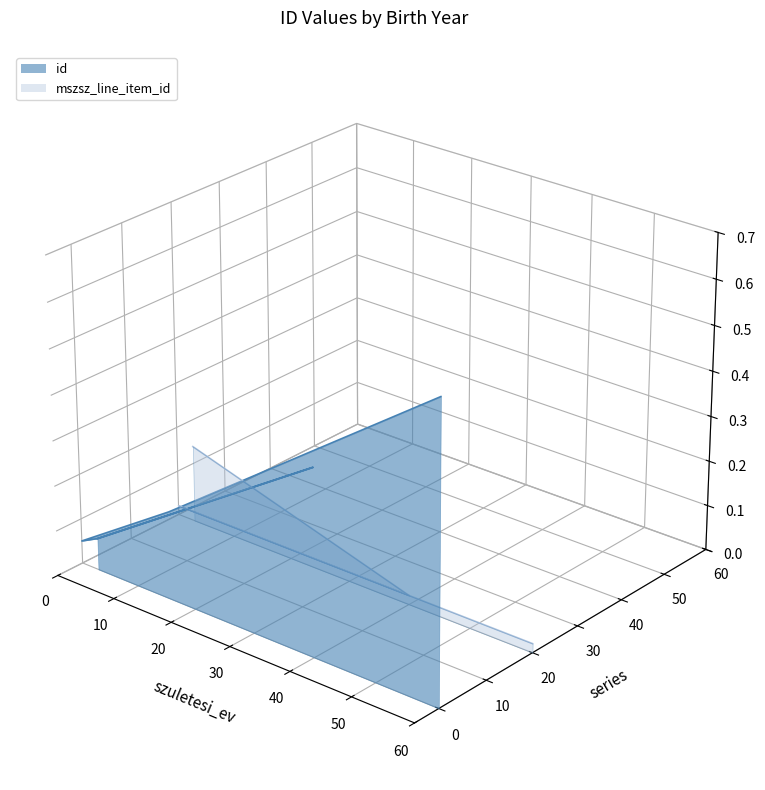

Where do id and mszsz_line_item_id first cross each other?

10 and 20